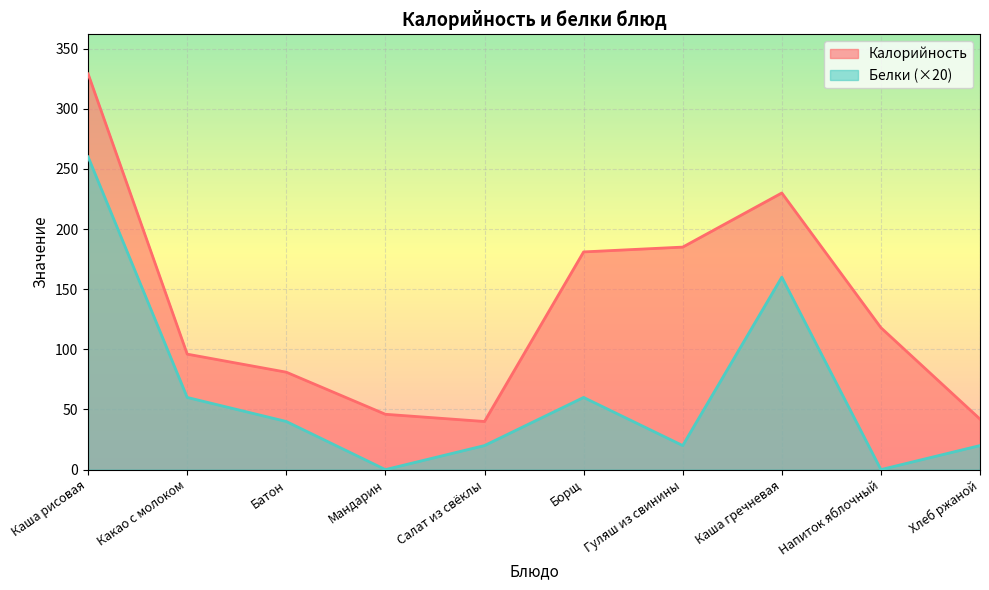

Which category has the highest value in the Белки series?

Каша рисовая